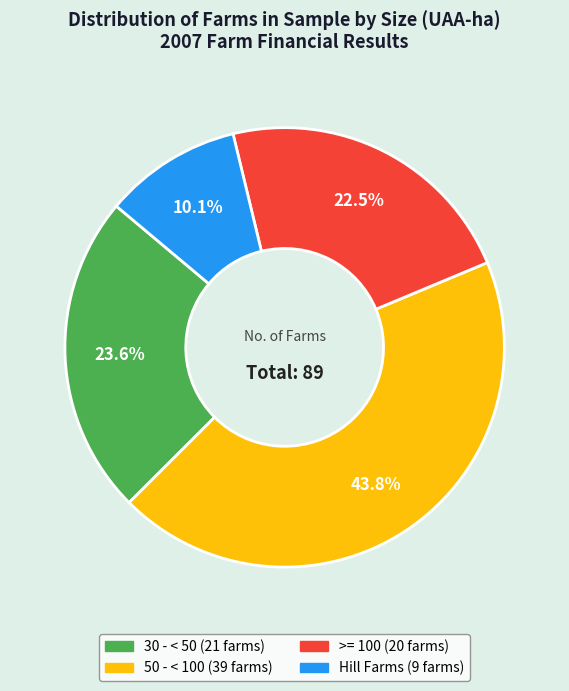

Which category has the smallest portion of the pie?

Hill Farms